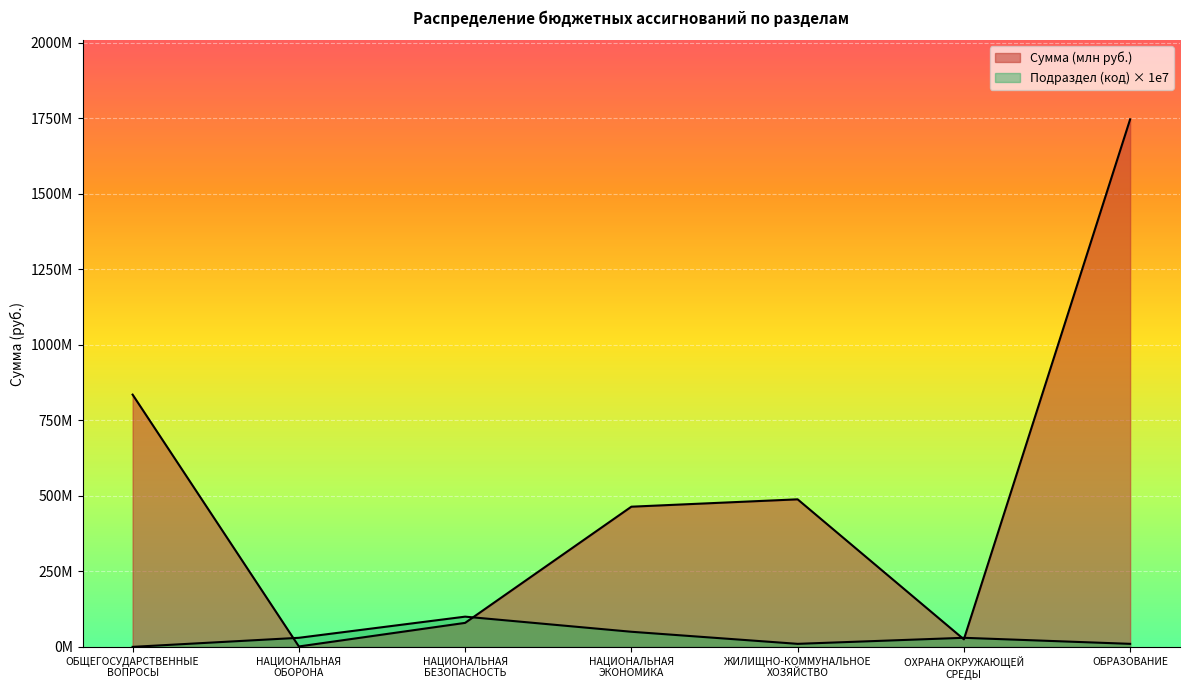

Where do Сумма (млн руб.) and Подраздел (код) first cross each other?

ОБЩЕГОСУДАРСТВЕННЫЕ
ВОПРОСЫ and НАЦИОНАЛЬНАЯ
ОБОРОНА